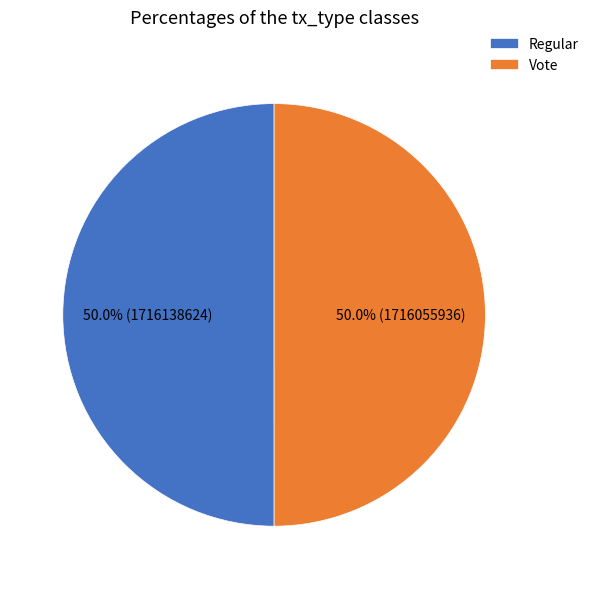

What is the ratio of the value at Vote to the value at Regular?

1.0